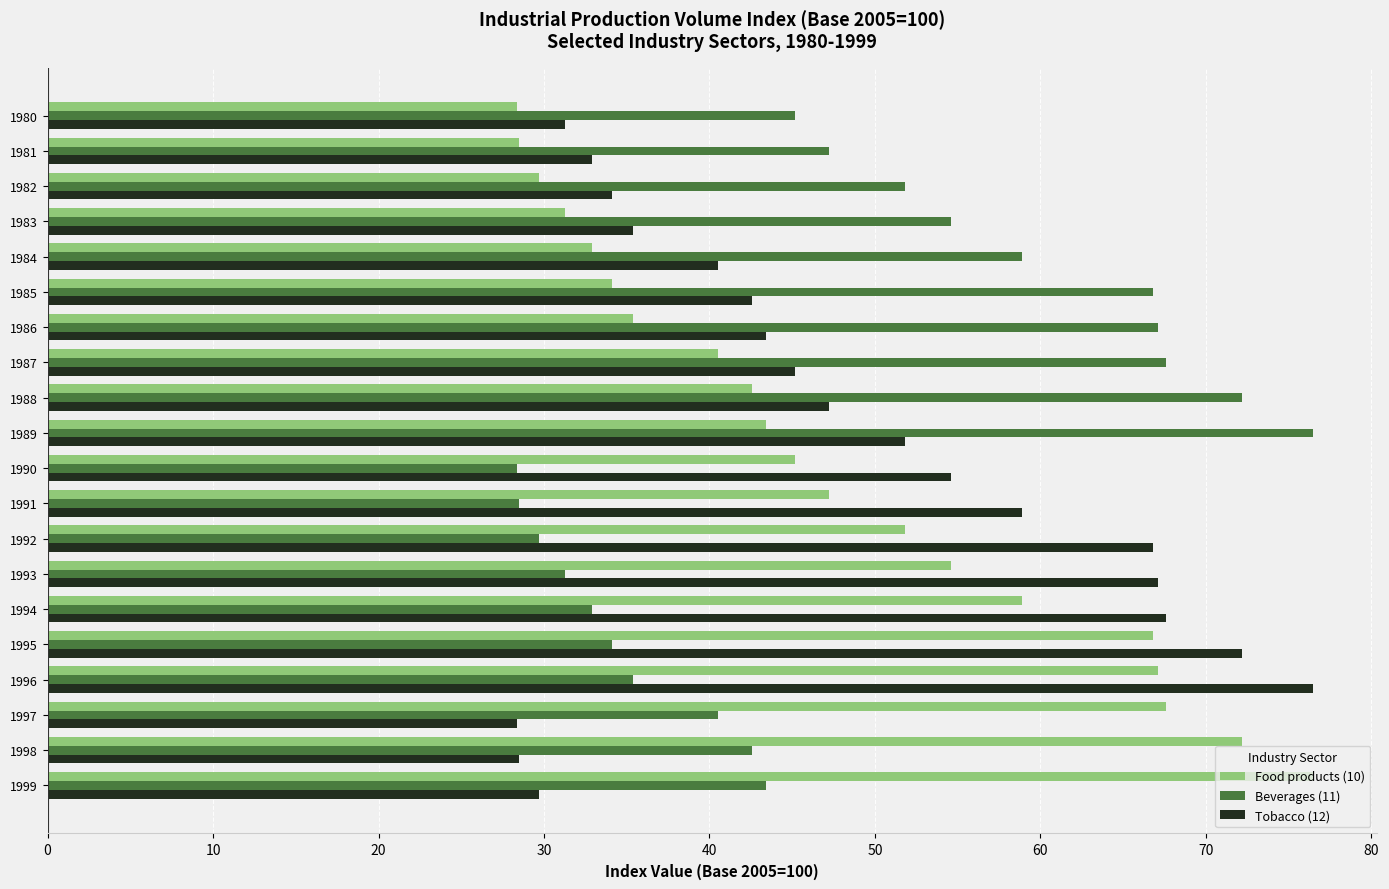

Is the value of Tobacco (12) at 1990 greater than the value of Food products (10) at 1996?

No